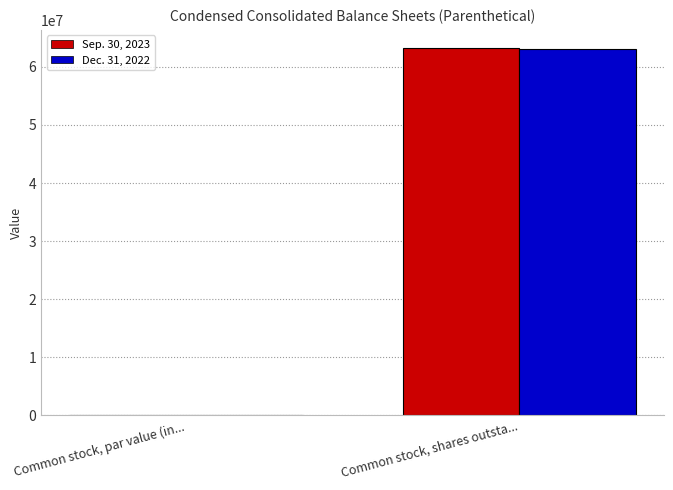

At which category is the sum across all series the highest?

Common stock, shares outsta...